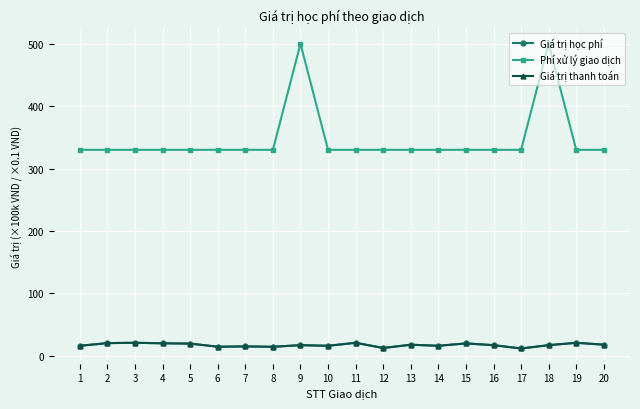

Reading left to right, list all the values displayed in this chart.

Giá trị học phí: 16.0	20.3	20.8	20.0	19.5	14.5	15.0	14.4	17.0	16.0	20.8	12.5	17.7	16.0	19.8	17.0	11.7	17.0	20.8	17.8
Phí xử lý giao dịch: 330.0	330.0	330.0	330.0	330.0	330.0	330.0	330.0	500.0	330.0	330.0	330.0	330.0	330.0	330.0	330.0	330.0	500.0	330.0	330.0
Giá trị thanh toán: 16.0	20.3	20.8	20.0	19.5	14.5	15.0	14.4	17.0	16.0	20.8	12.5	17.7	16.0	19.8	17.0	11.7	17.0	20.8	17.8